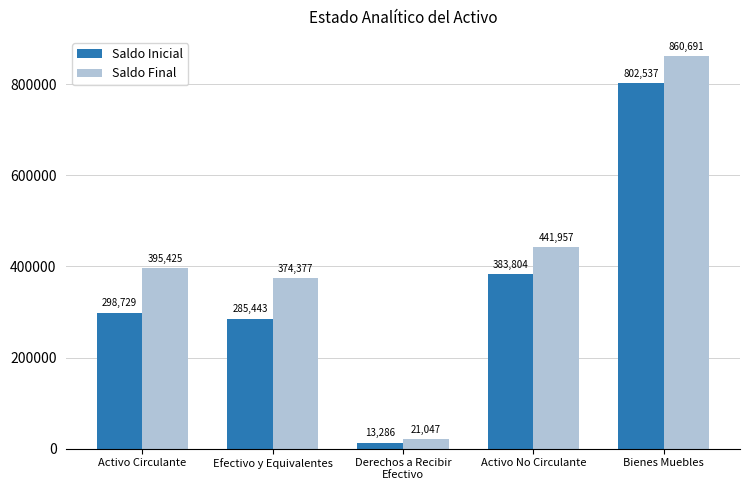

What is the minimum value shown in the chart?

13285.8